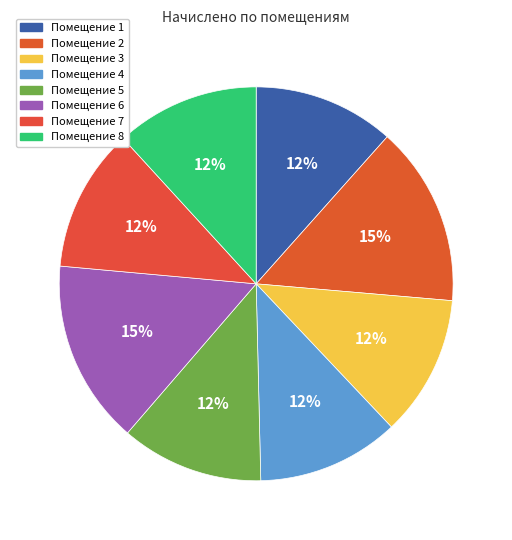

How many slices are in this pie chart?

8